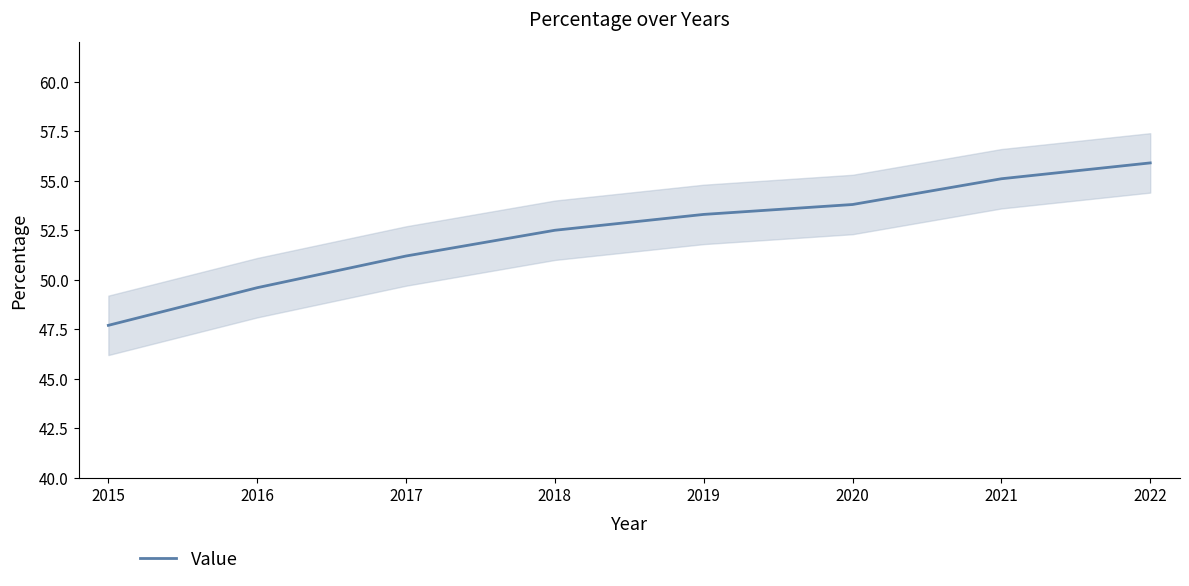

What is the value of the 1st point from the left?

47.7